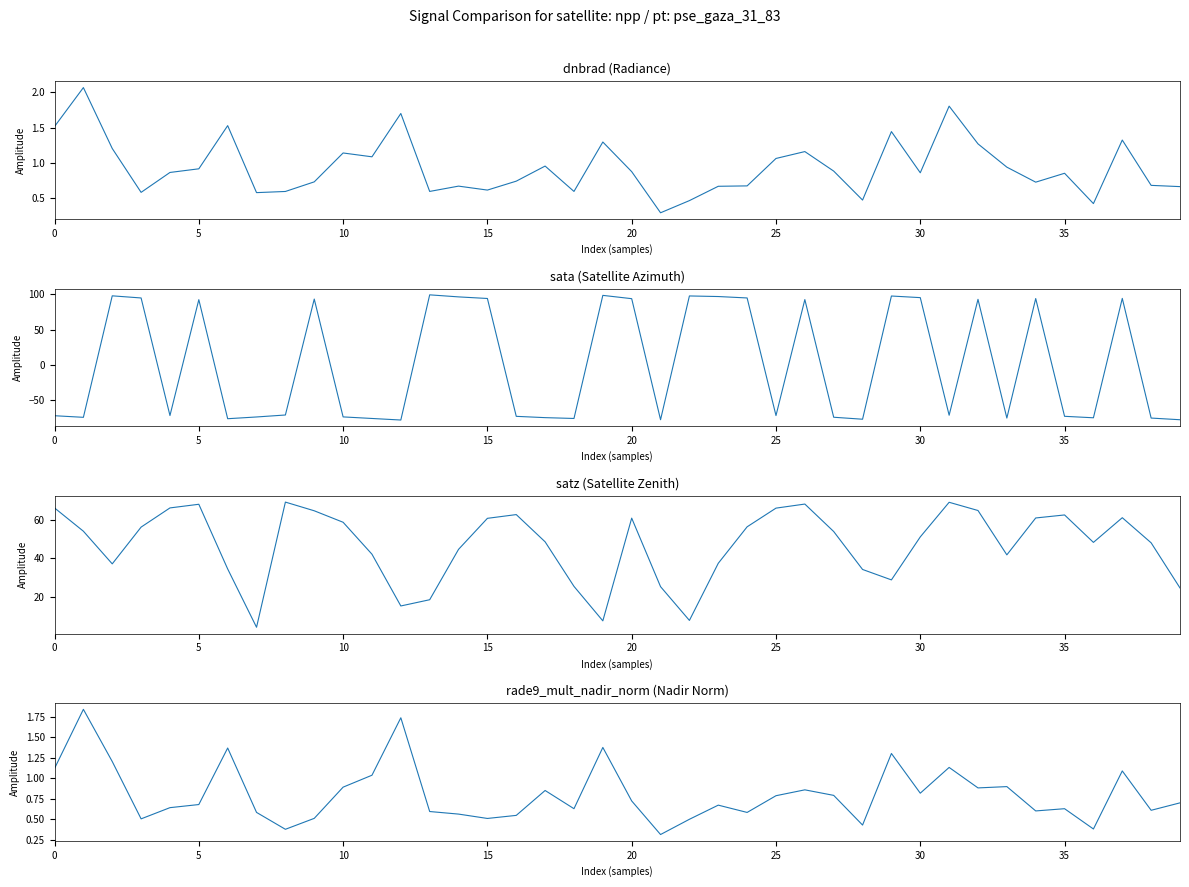

True or false: rade9_mult_nadir_norm and satz intersect in this chart.

False